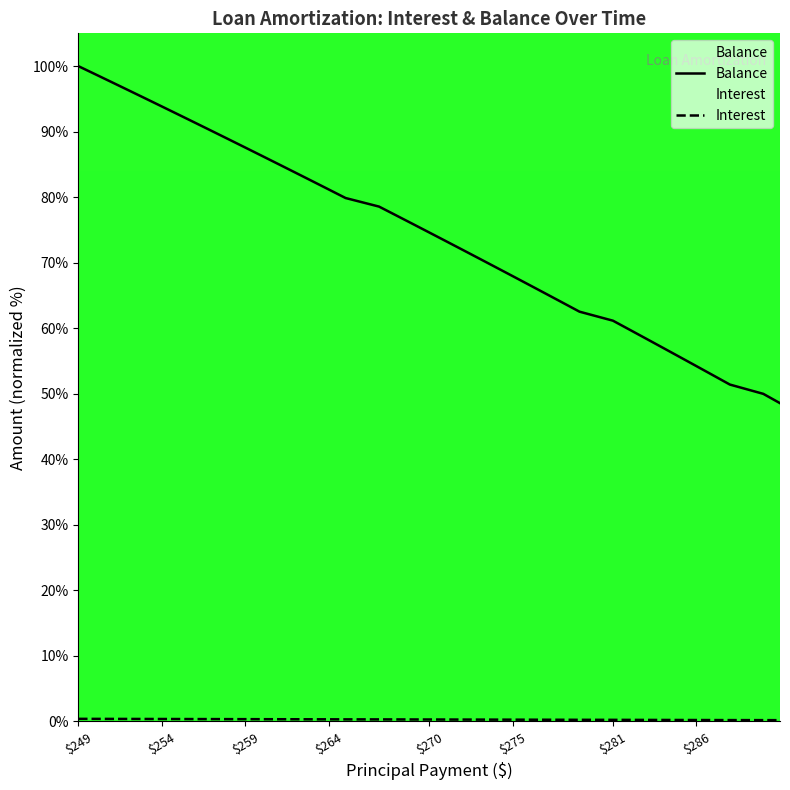

Which series has the largest total across all categories?

Balance